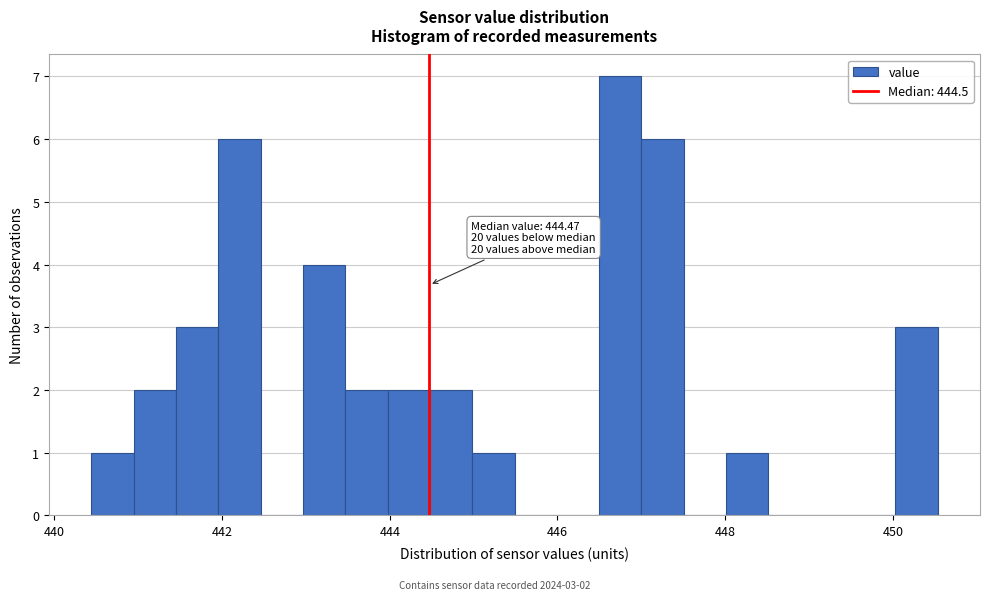

Read against the x-axis, roughly where is the centre of the tallest bar?

446.8